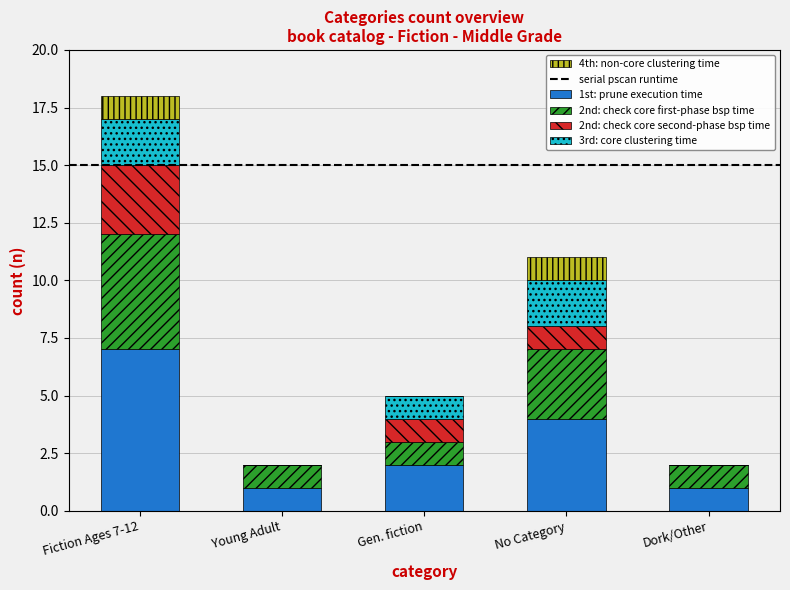

Which category has the highest value in the 1st: prune execution time series?

Fiction Ages 7-12